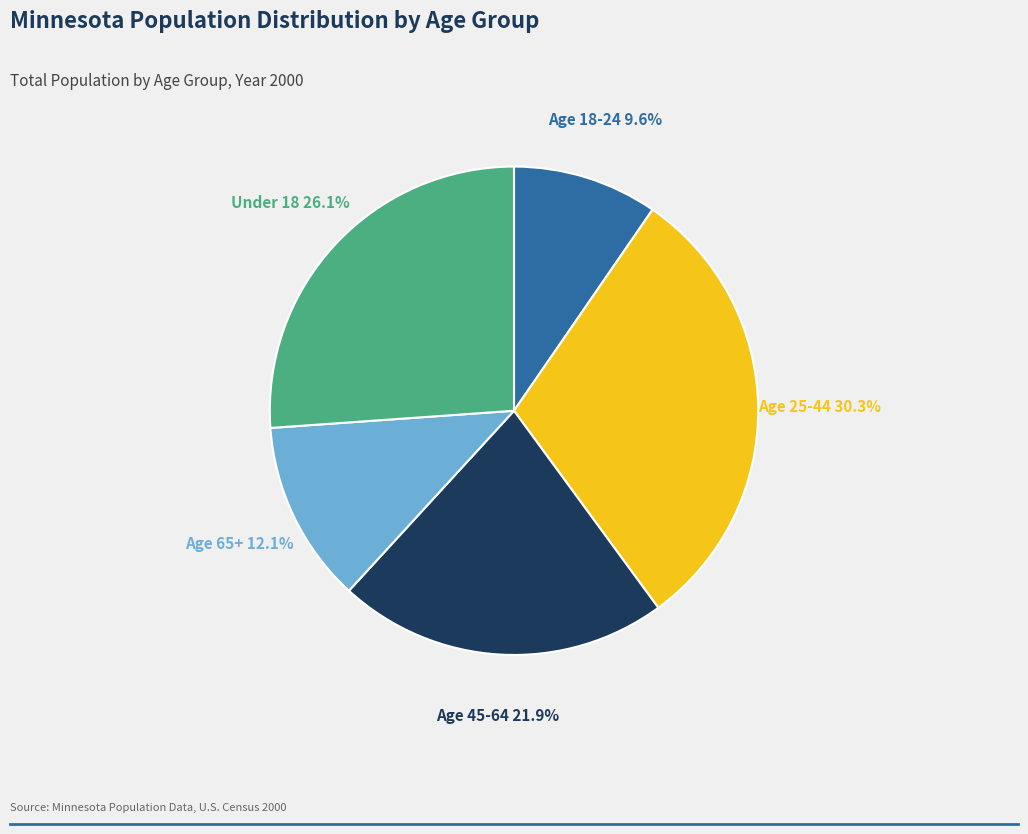

Is there a majority slice in this chart?

No